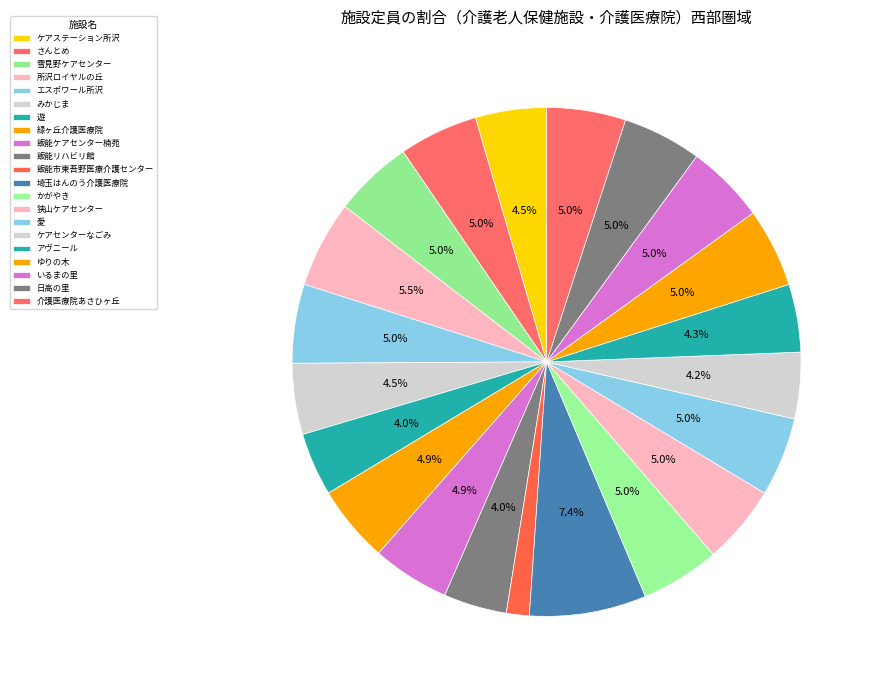

Which category has the biggest portion of the pie?

埼玉はんのう介護医療院